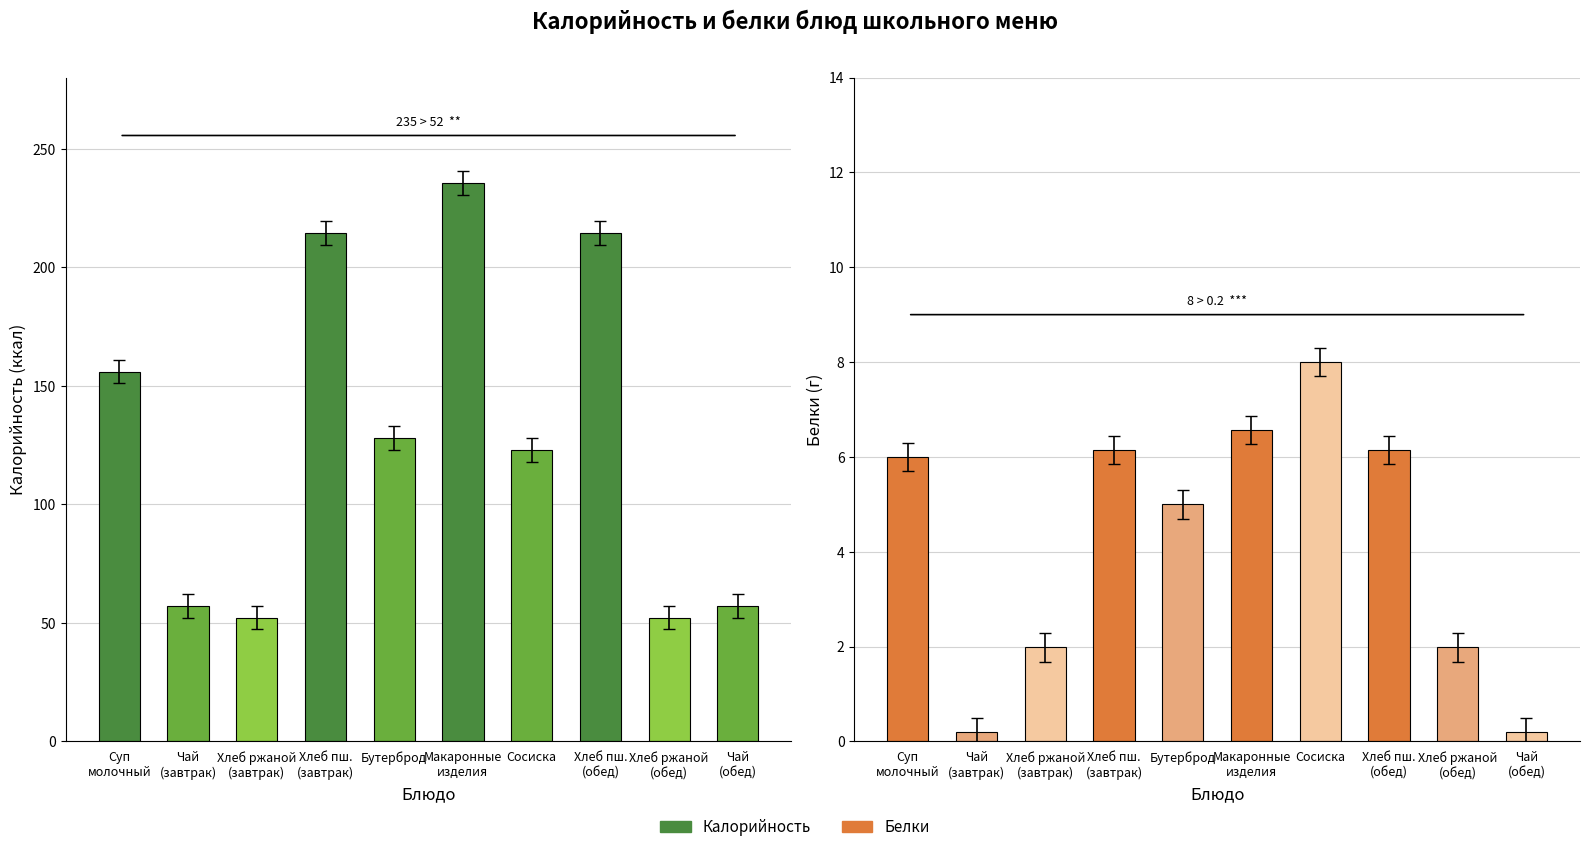

At which category is the sum across all series the highest?

Макаронные
изделия